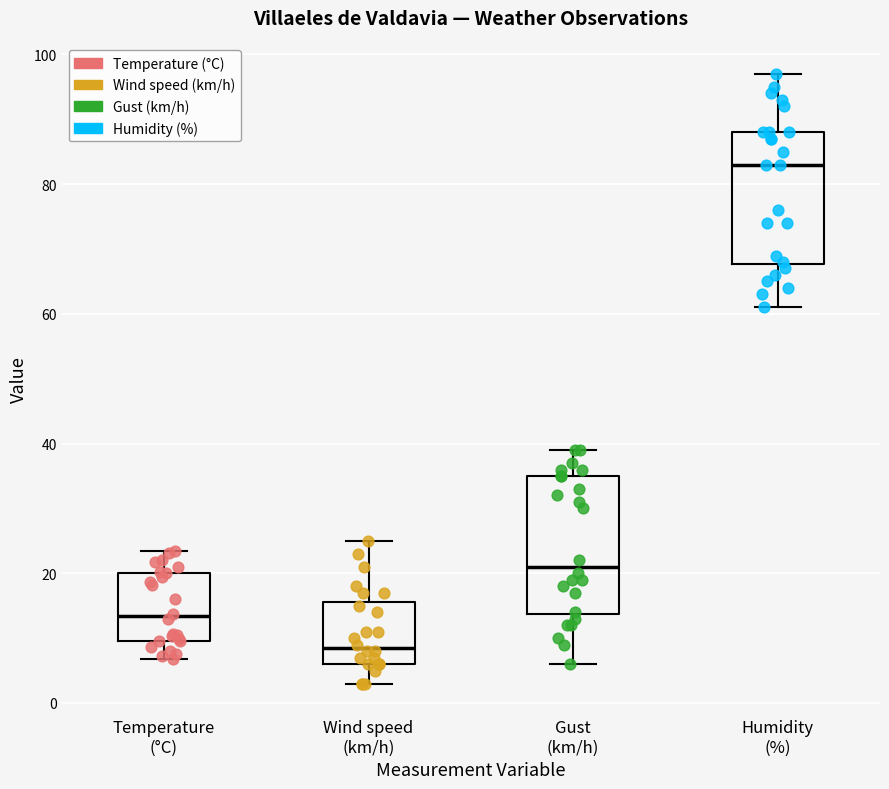

Reading left to right, read every box against the y-axis: the position of its median line, the range the box covers, and the ends of its whiskers. The values are not printed on the chart, so give them approximately, as read against the axis.

Temperature (°C): median 14, box 10 to 20, whiskers 6 to 24
Wind speed (km/h): median 8, box 6 to 16, whiskers 4 to 26
Gust (km/h): median 22, box 14 to 36, whiskers 6 to 40
Humidity (%): median 84, box 68 to 88, whiskers 62 to 98